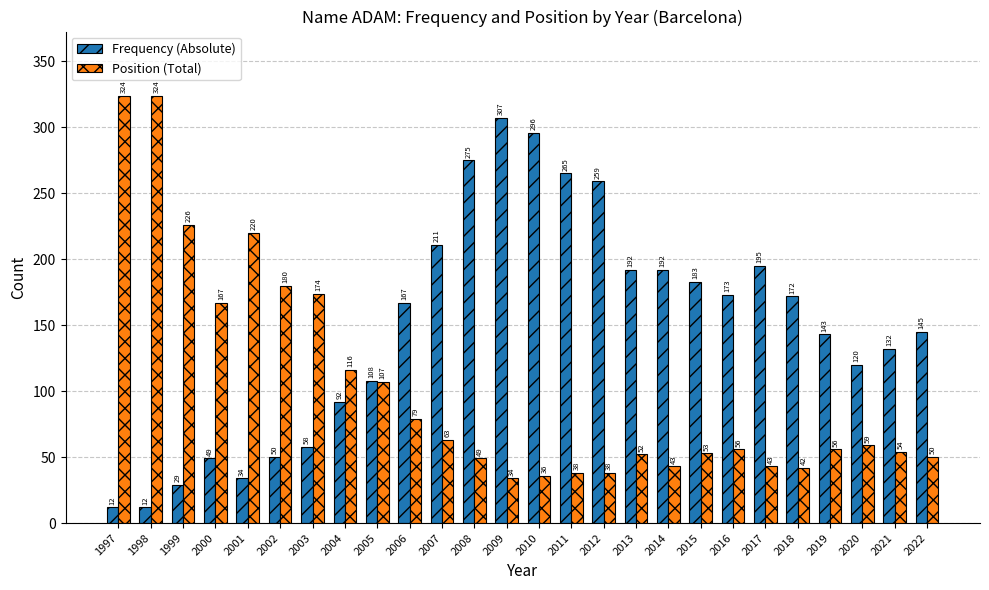

List the series in order of their overall mean, lowest first.

Position (Total), Frequency (Absolute)